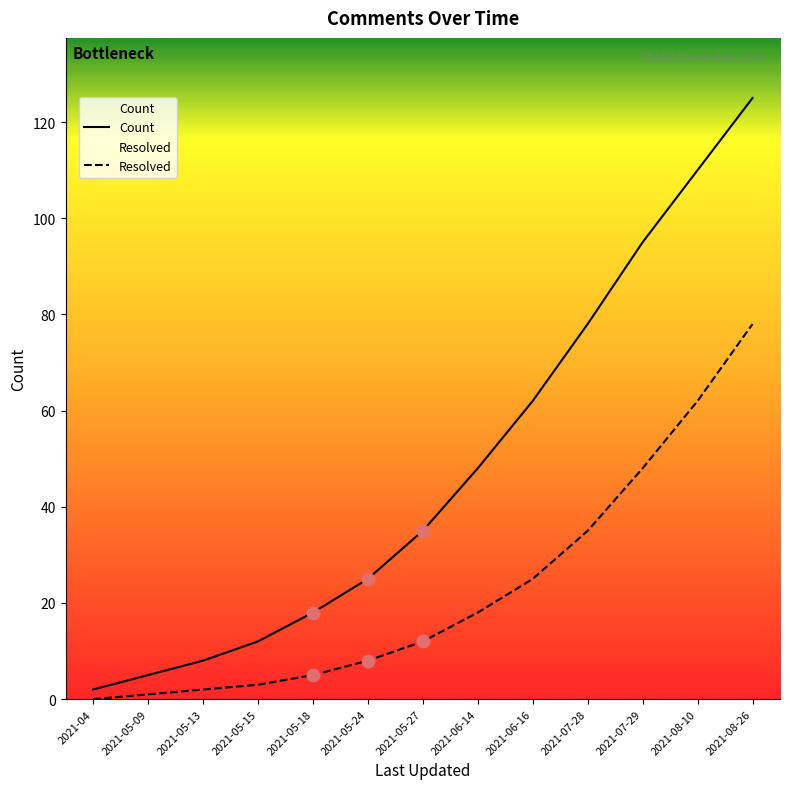

What is the total value across all series at 2021-06-16?

87